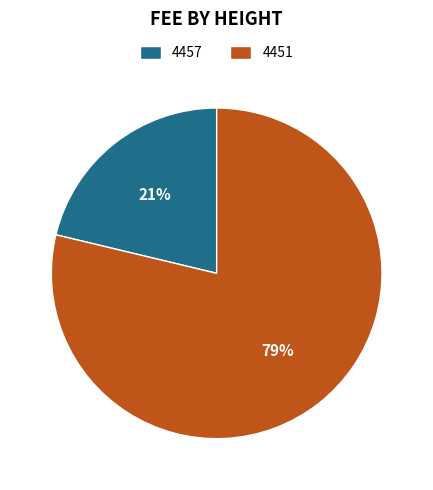

To the nearest percent, what is the average slice percentage?

50%